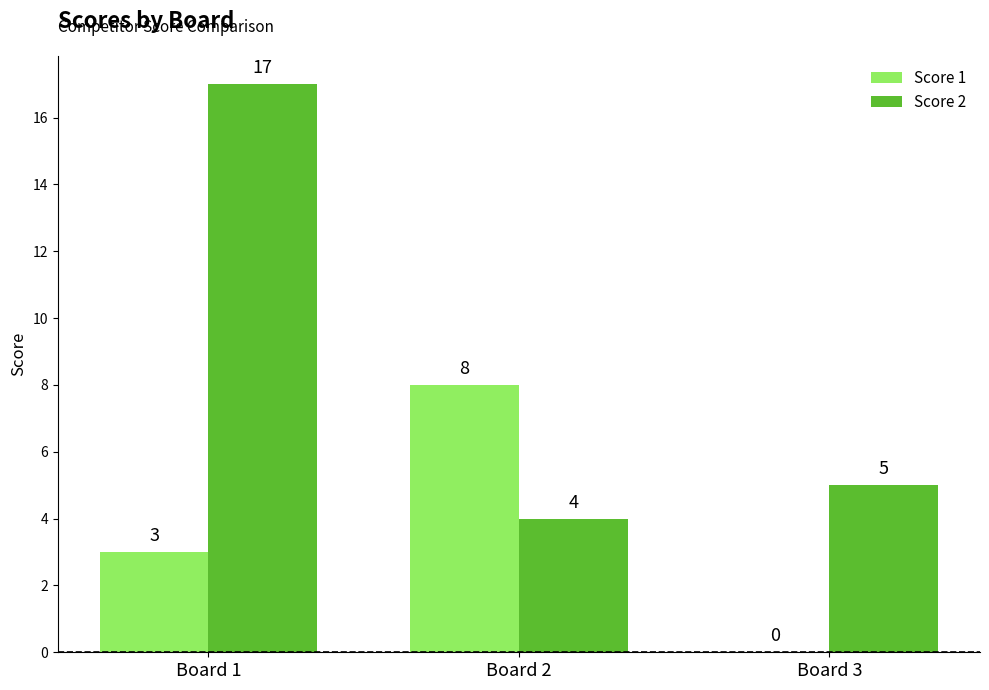

Which series has the widest spread of values?

Score 2